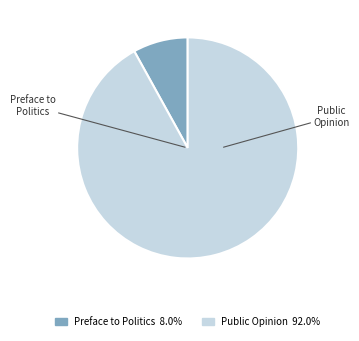

Which category has the biggest portion of the pie?

Public Opinion